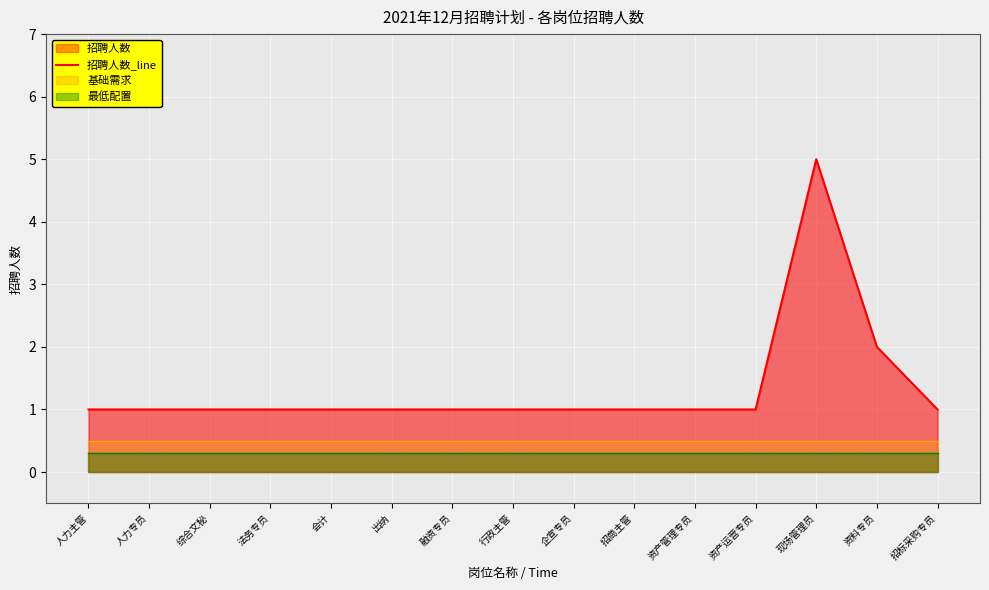

What is the average value?

1